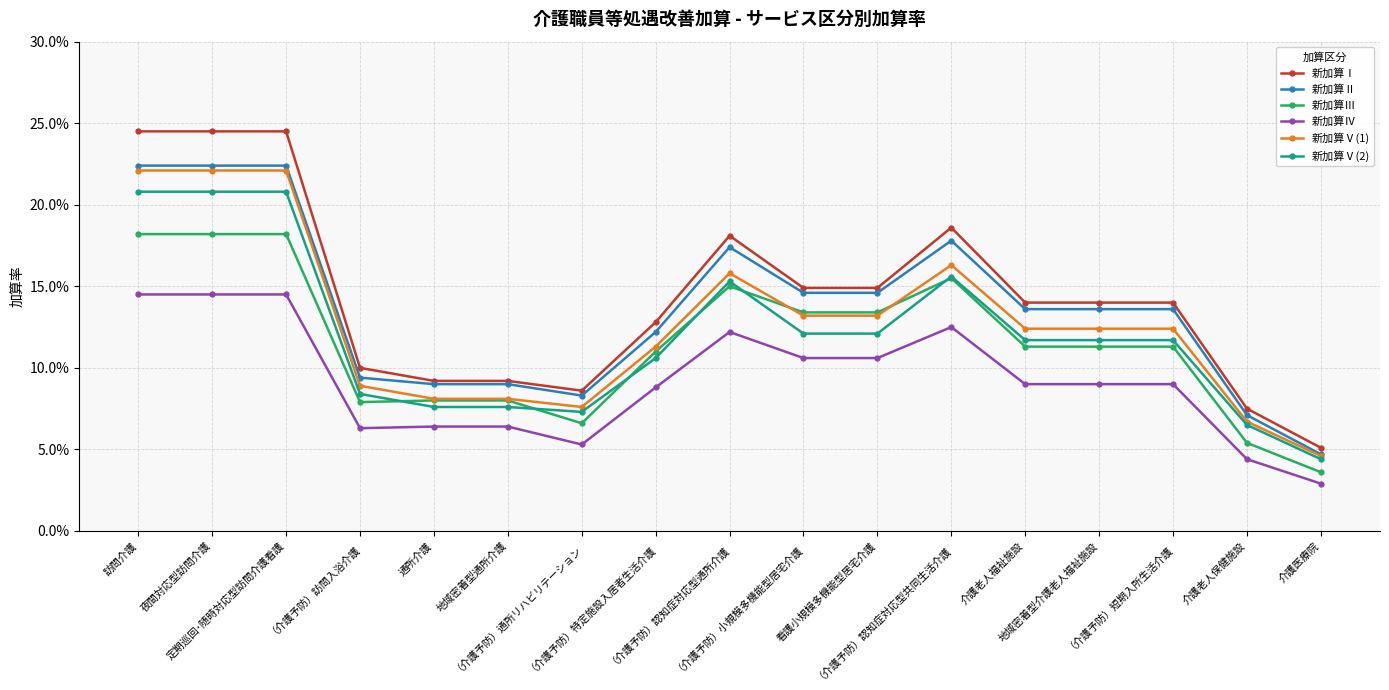

What is the label of the 11th point from the right?

（介護予防）通所リハビリテーション